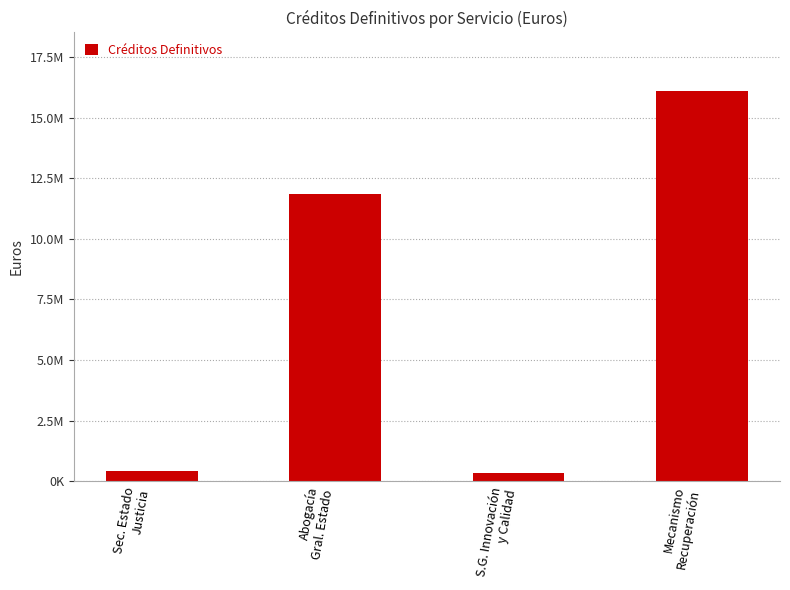

What is the label of the 3rd bar from the right?

Abogacía
Gral. Estado